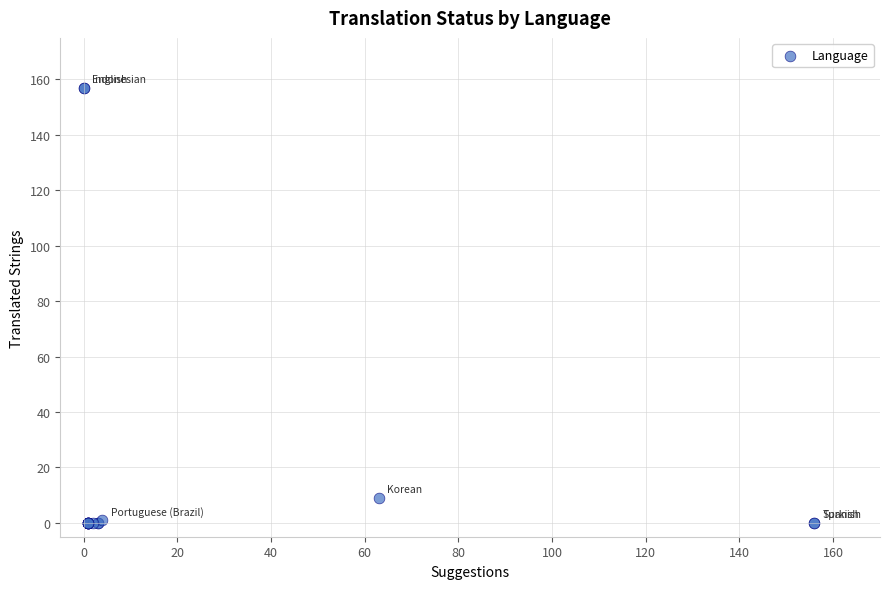

What Y value in the scatter plot is closest to 78?

9